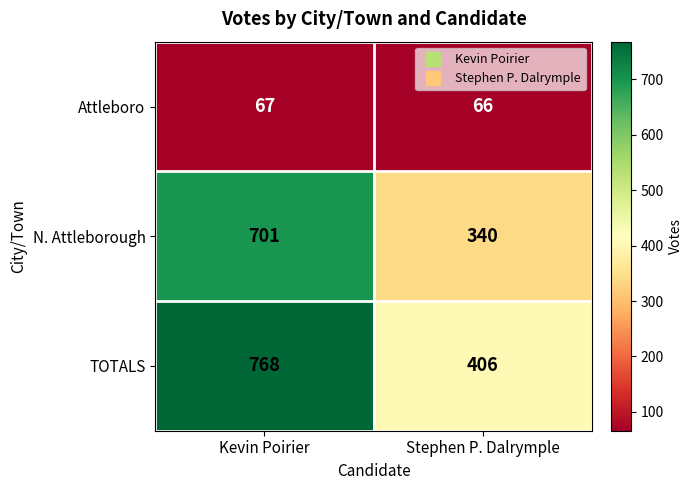

Read the Attleboro value at Stephen P. Dalrymple.

66